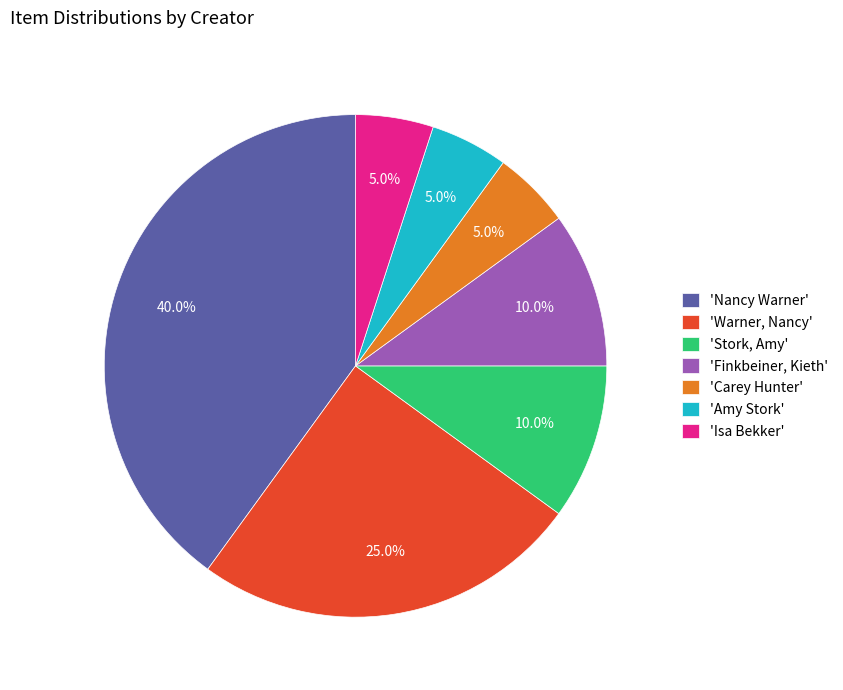

What is the total percentage of 'Carey Hunter' and 'Isa Bekker'?

10.0%